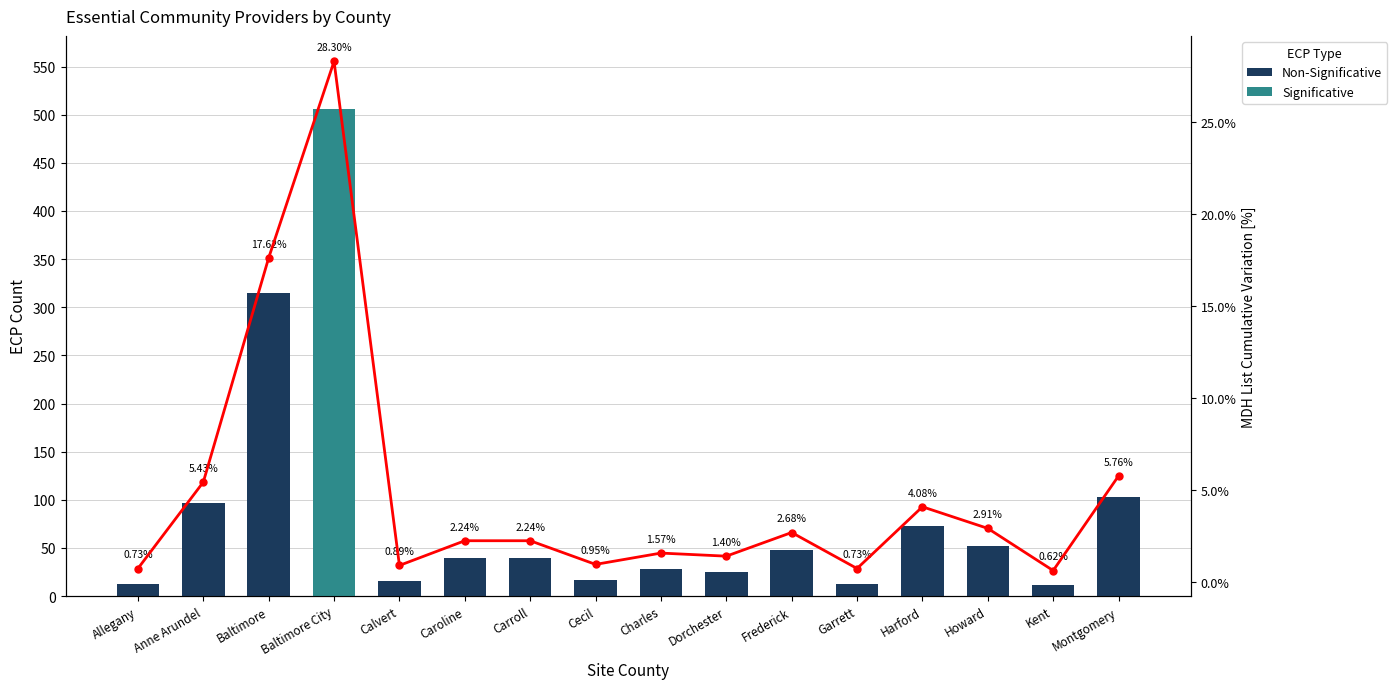

What is the sum of the values at Howard and Caroline?

5.1